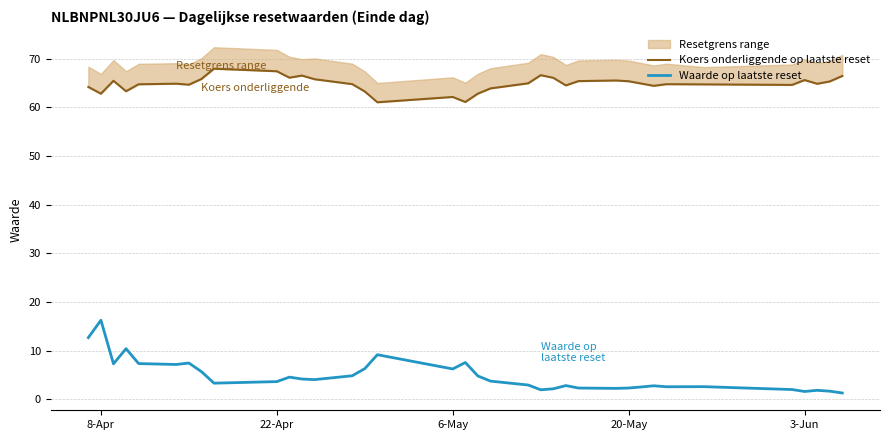

At which label does Waarde op laatste reset reach its peak?

8-Apr